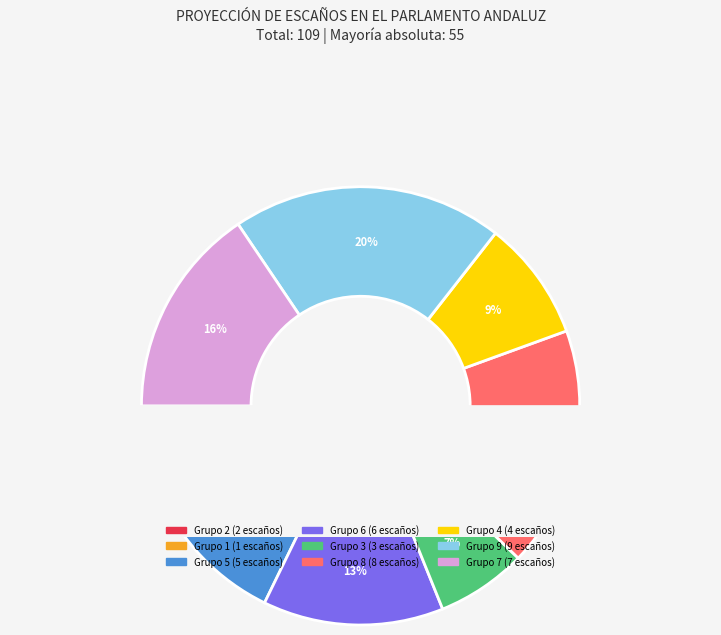

How many slices are in this pie chart?

9